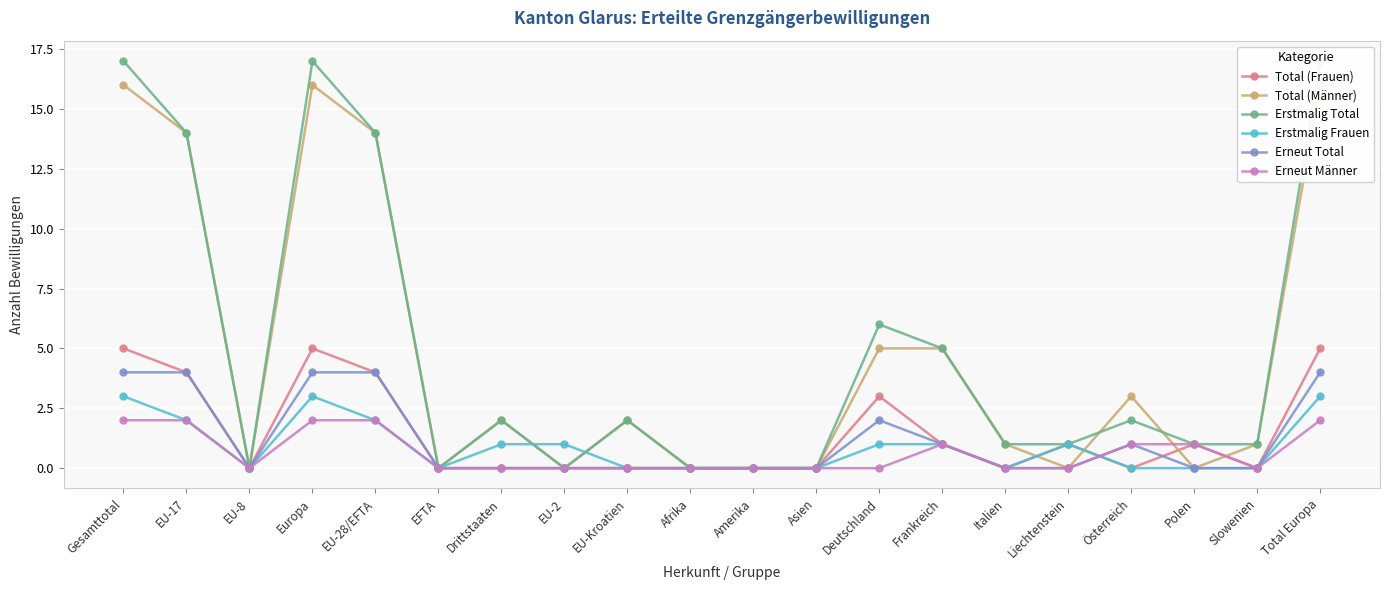

True or false: Erstmalig Total and Erneut Total intersect in this chart.

False